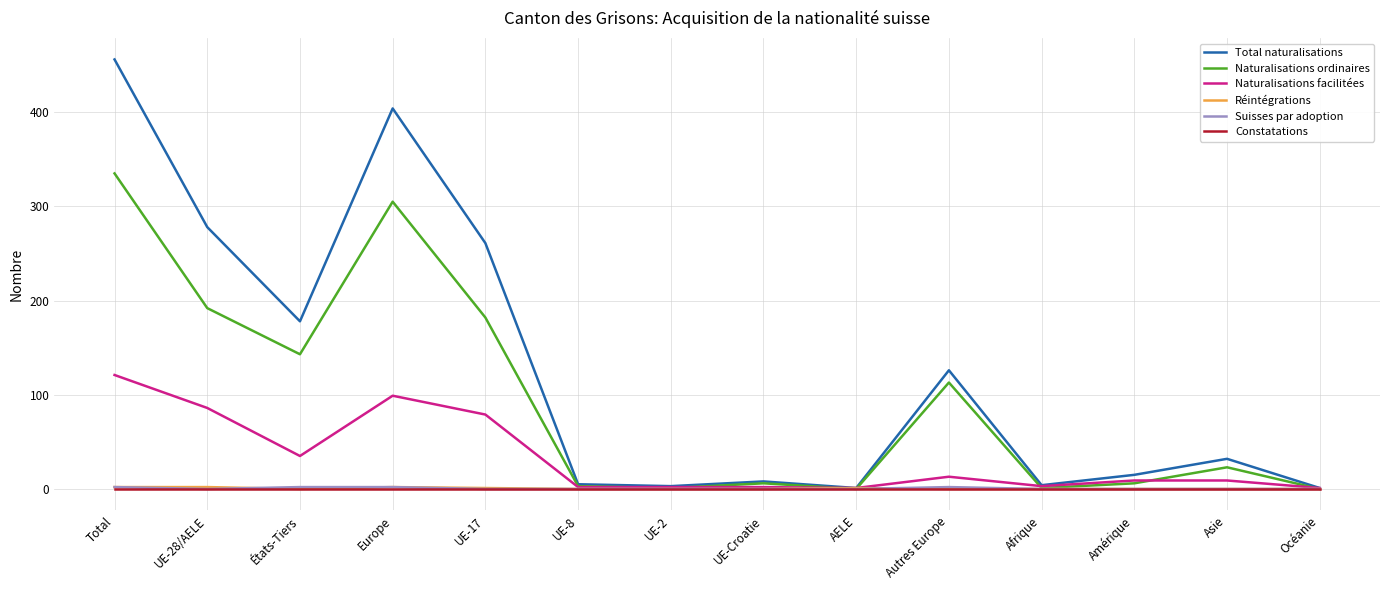

The Réintégrations series shows 0 at Afrique. True or false?

True